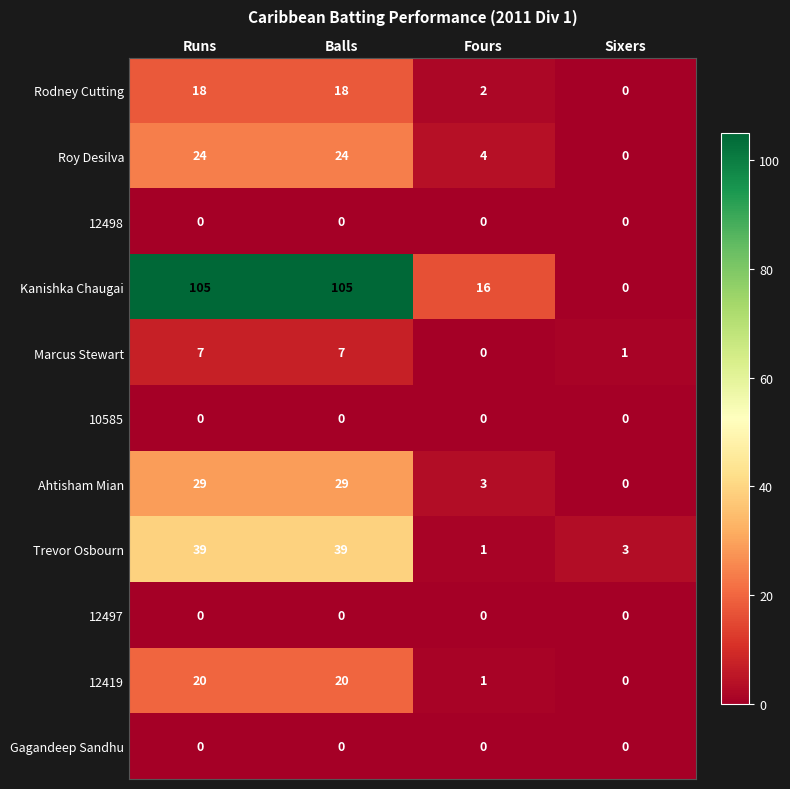

What is the difference between the 12419 values at Balls and Sixers?

20